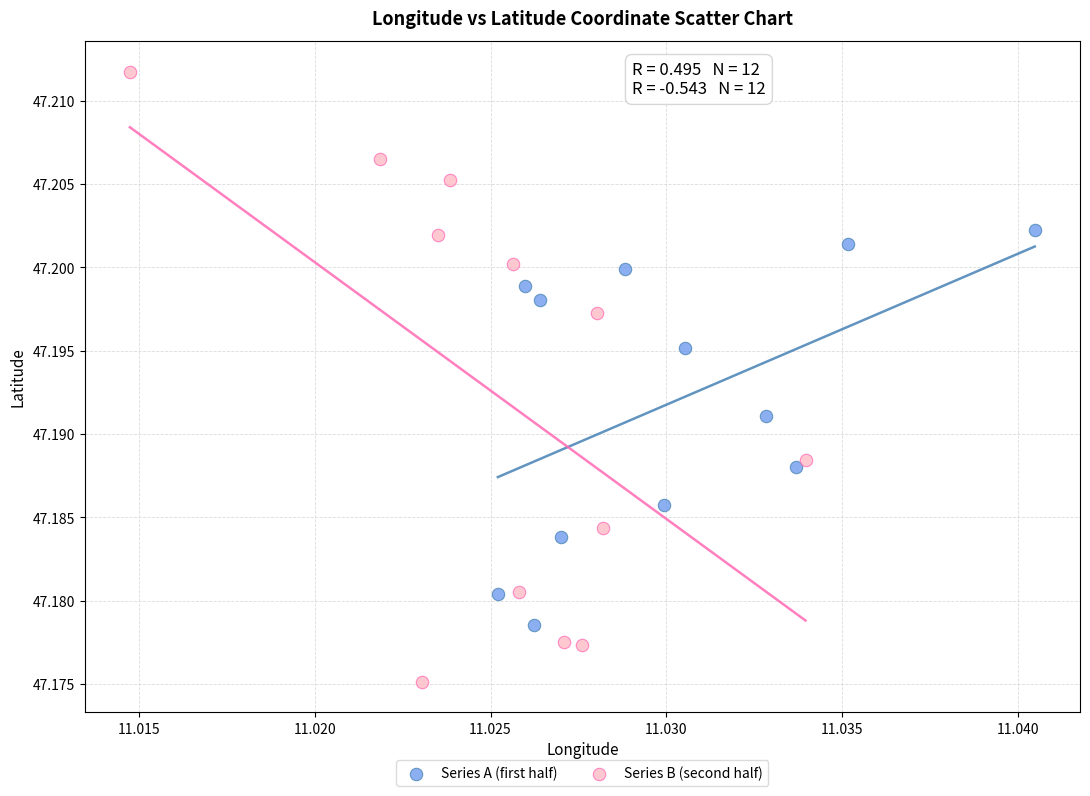

Which series has the largest Y range (max minus min)?

Series B (second half)